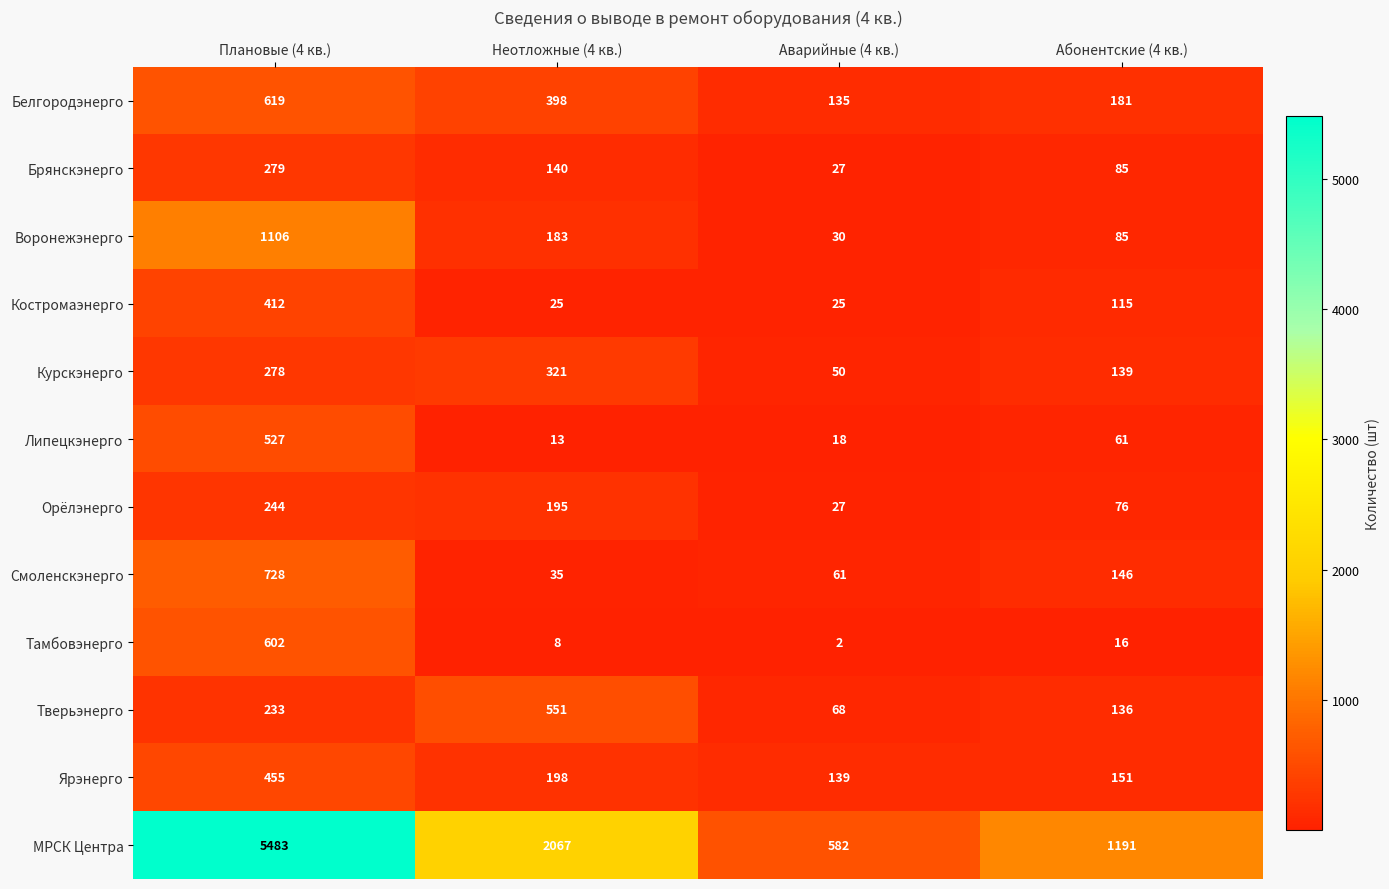

True or false: Белгородэнерго has a value of 135 at Аварийные (4 кв.).

True